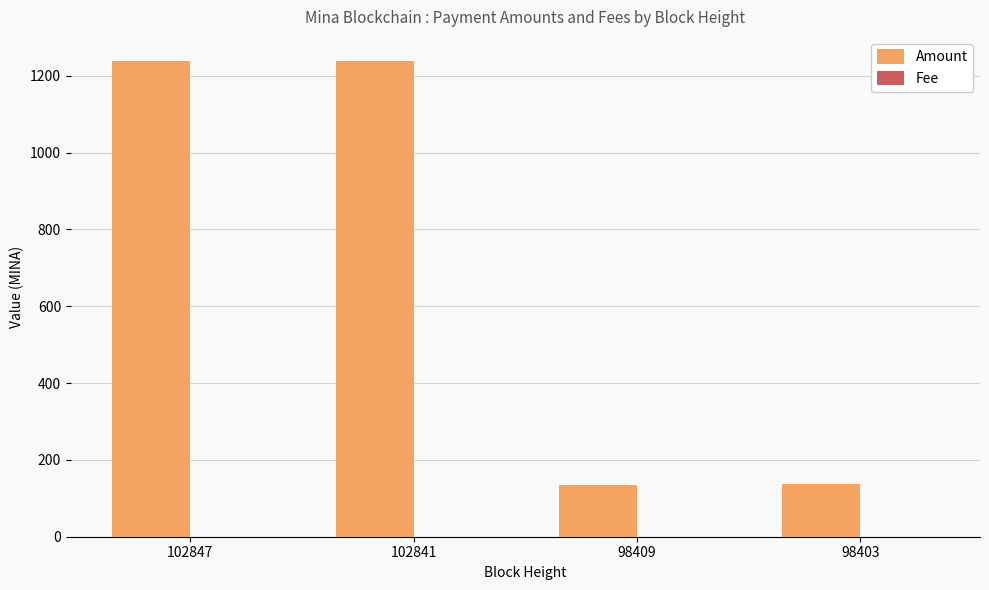

Which series changed the most between 102841 and 98409?

Amount